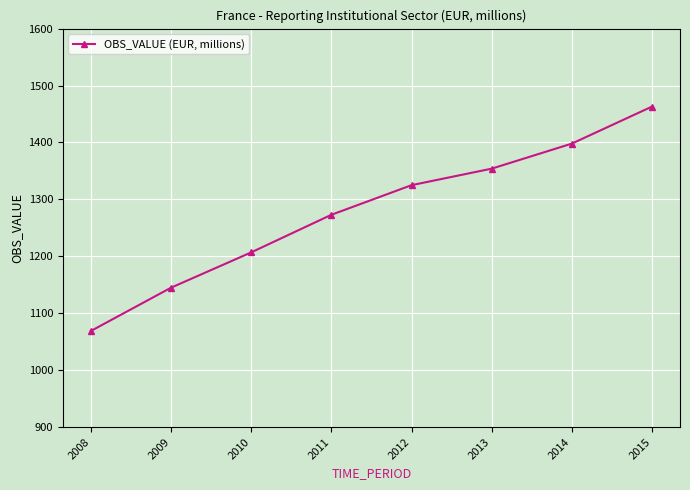

Does the chart display data point markers on the line(s)?

Yes